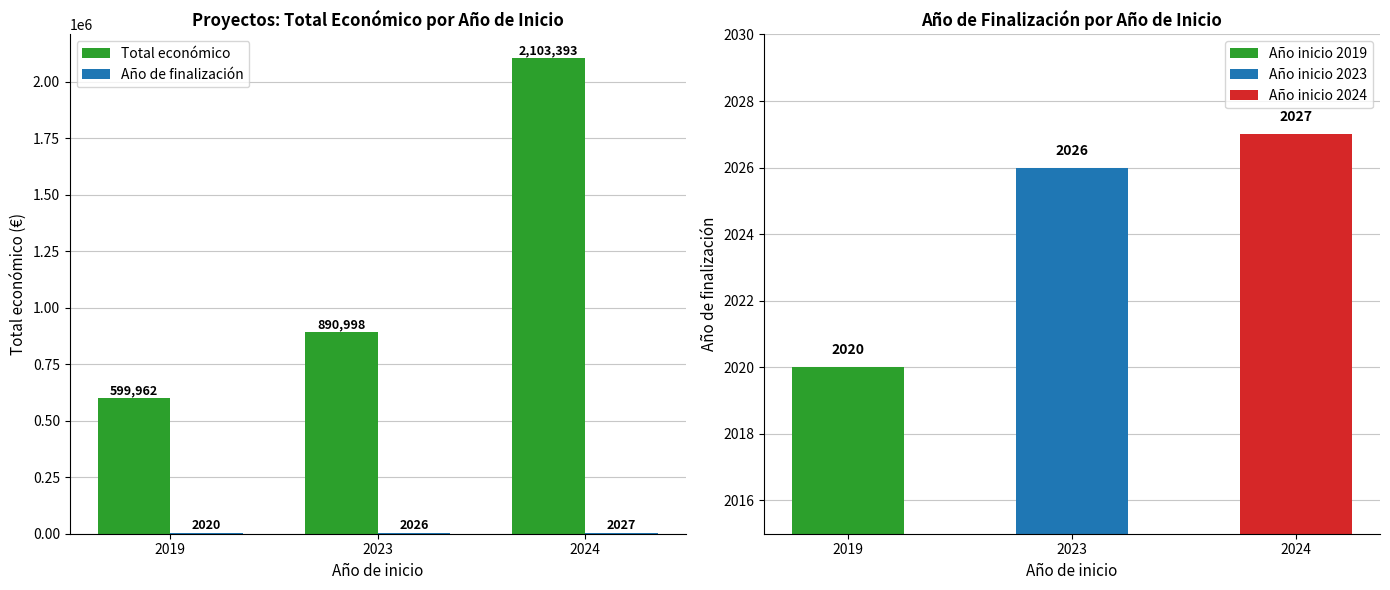

How many values in the Total económico series exceed 890998?

1